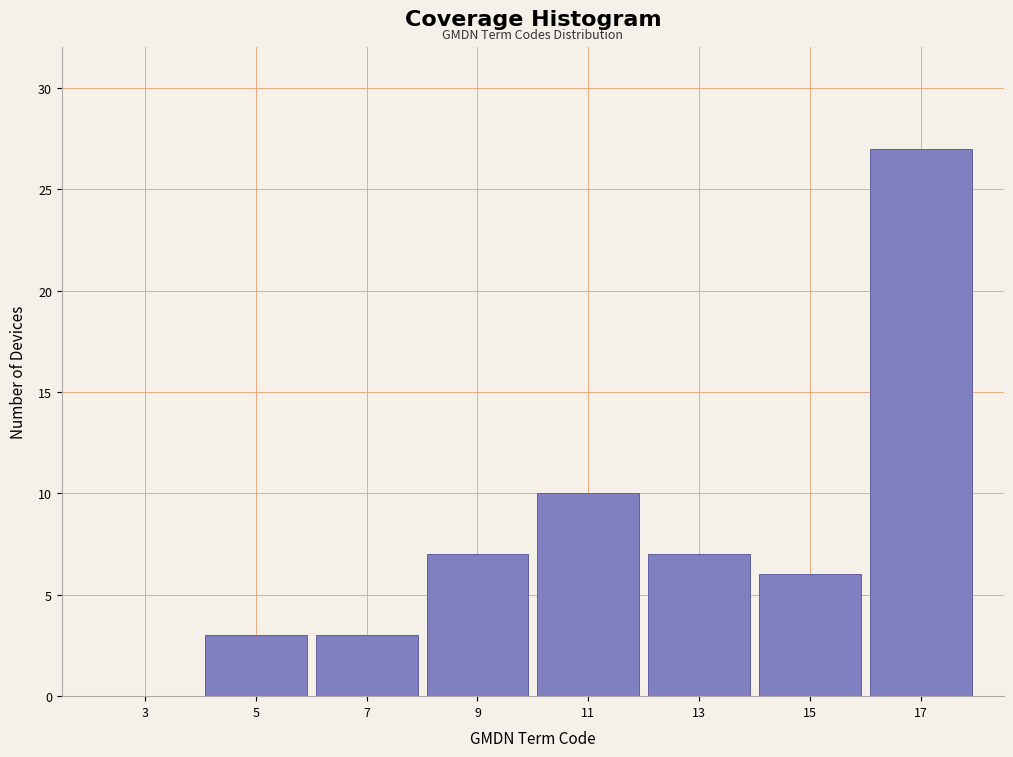

Over which range of the x-axis is the bar tallest?

16 to 18